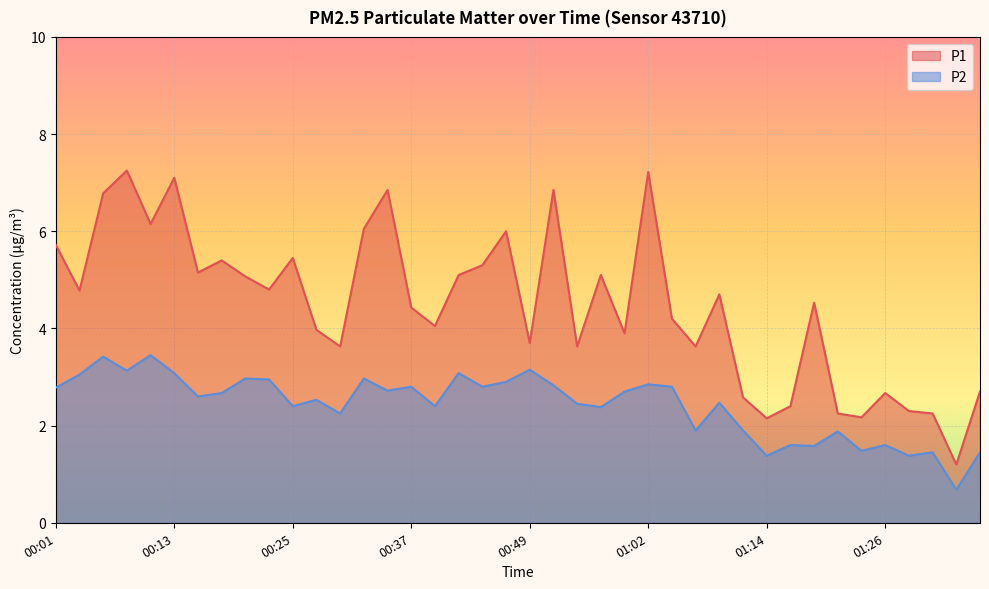

At how many categories does at least one series exceed 4?

24